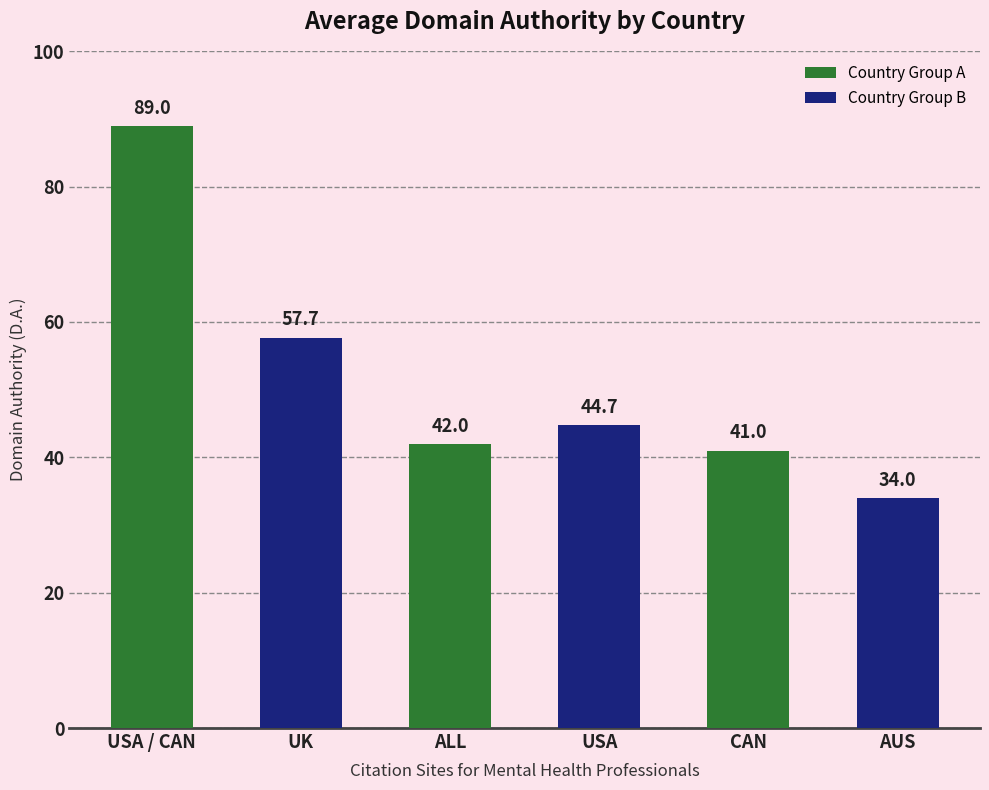

What is the change in value from ALL to AUS?

-8.0